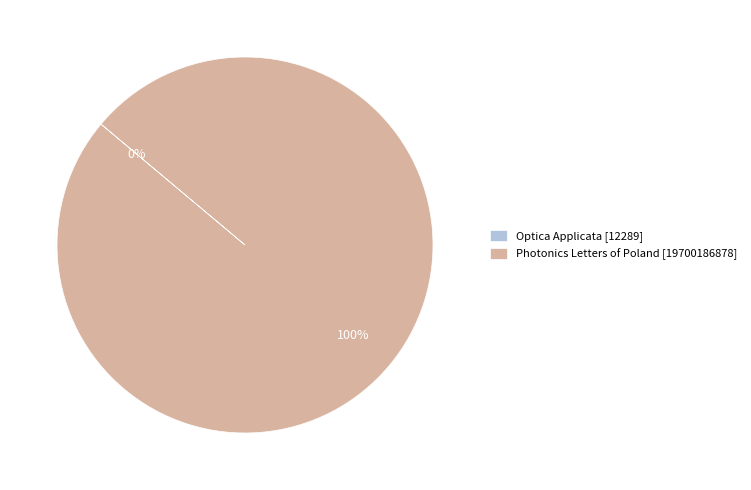

Does Photonics Letters of Poland [19700186878] represent more than half of the total?

Yes